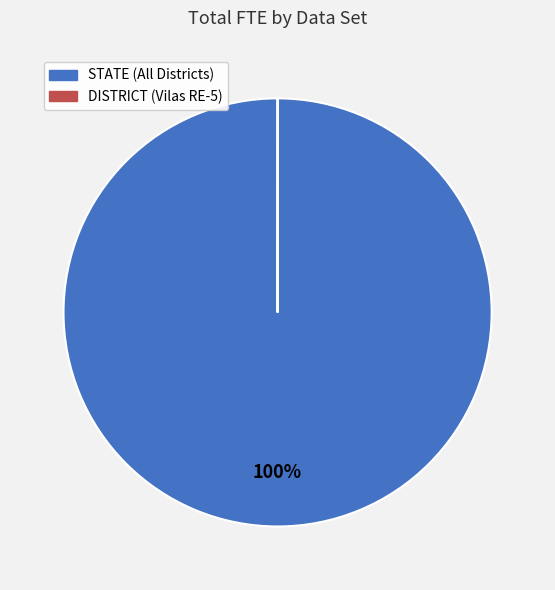

To the nearest percent, what portion does STATE (All Districts) represent?

100%